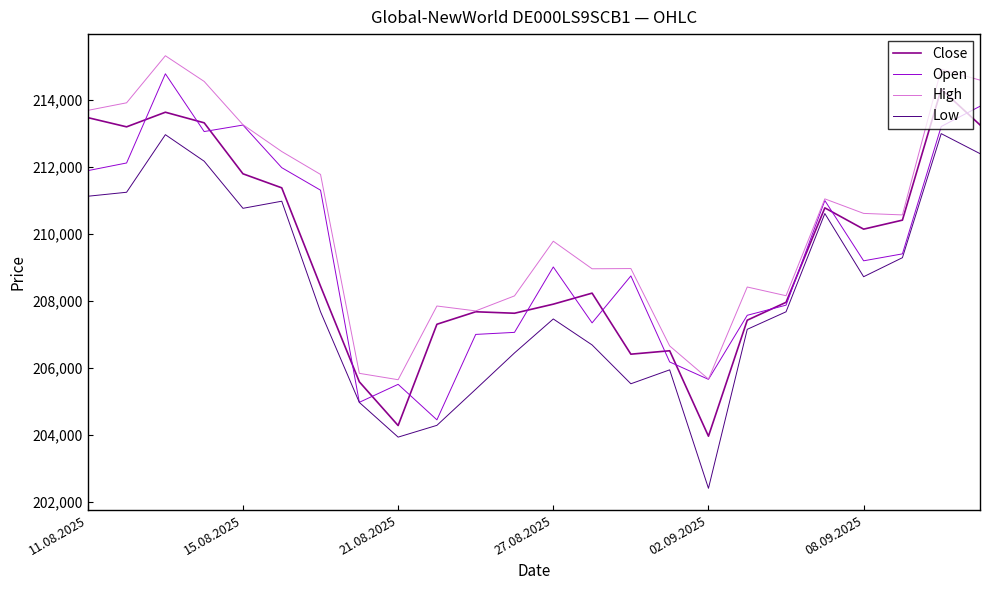

What is the lowest value of the High series?

205637